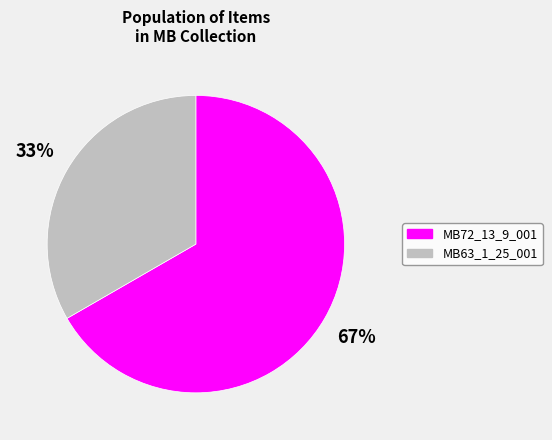

To the nearest percent, what is the combined percentage of MB63_1_25_001 and MB72_13_9_001?

100%